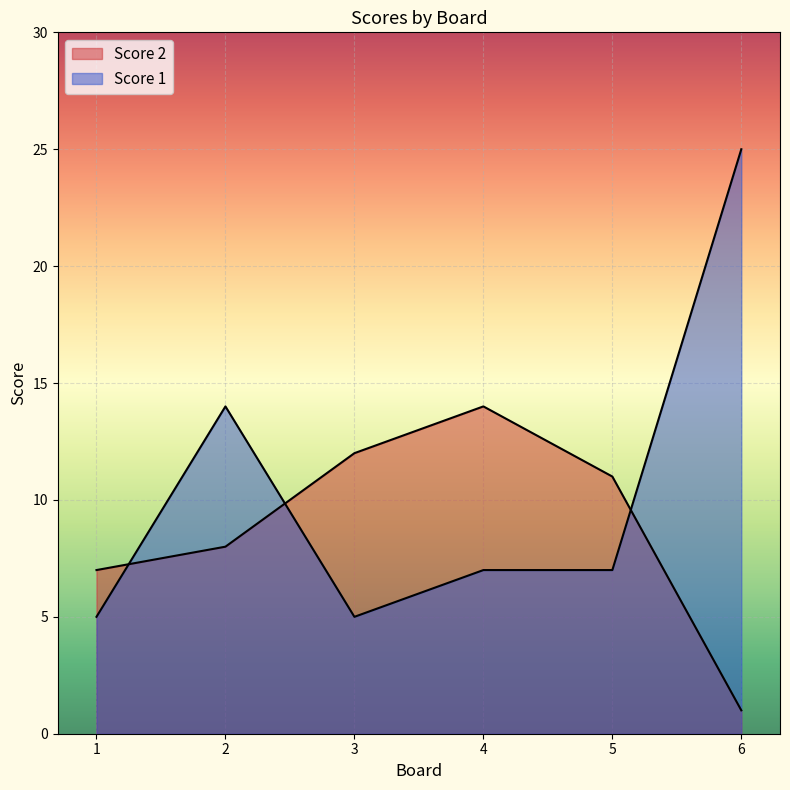

Rank the series at 1 from lowest to highest value.

Score 1, Score 2